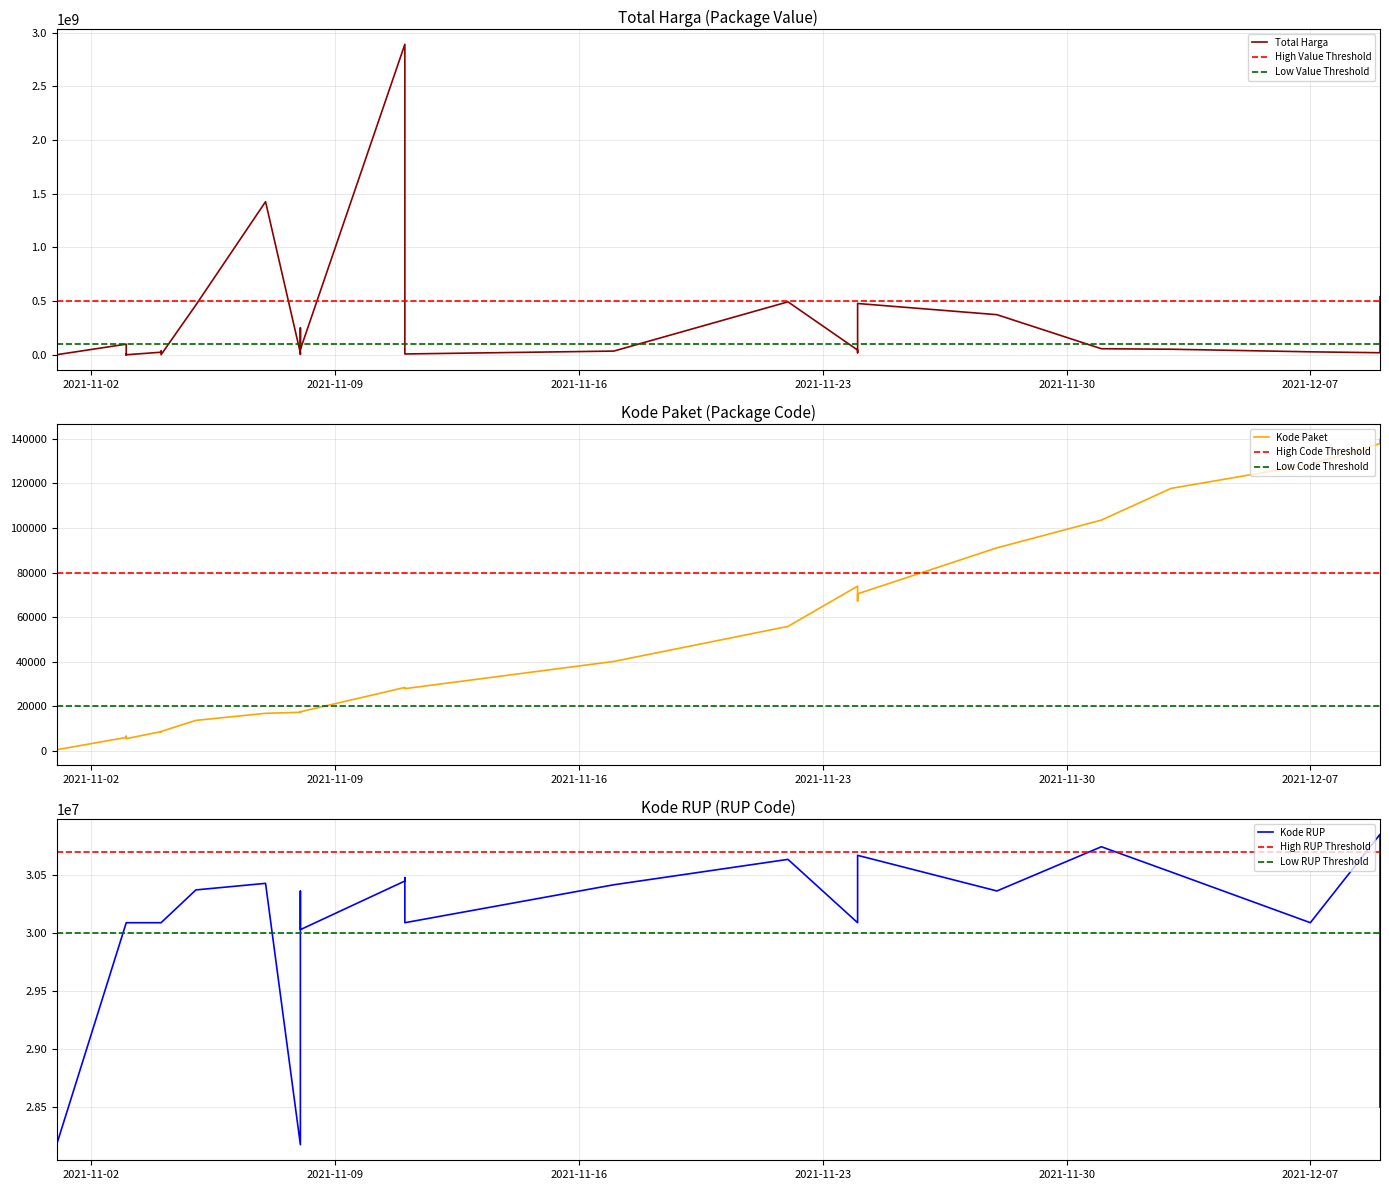

What is the sum of all Kode Paket values?

1313182